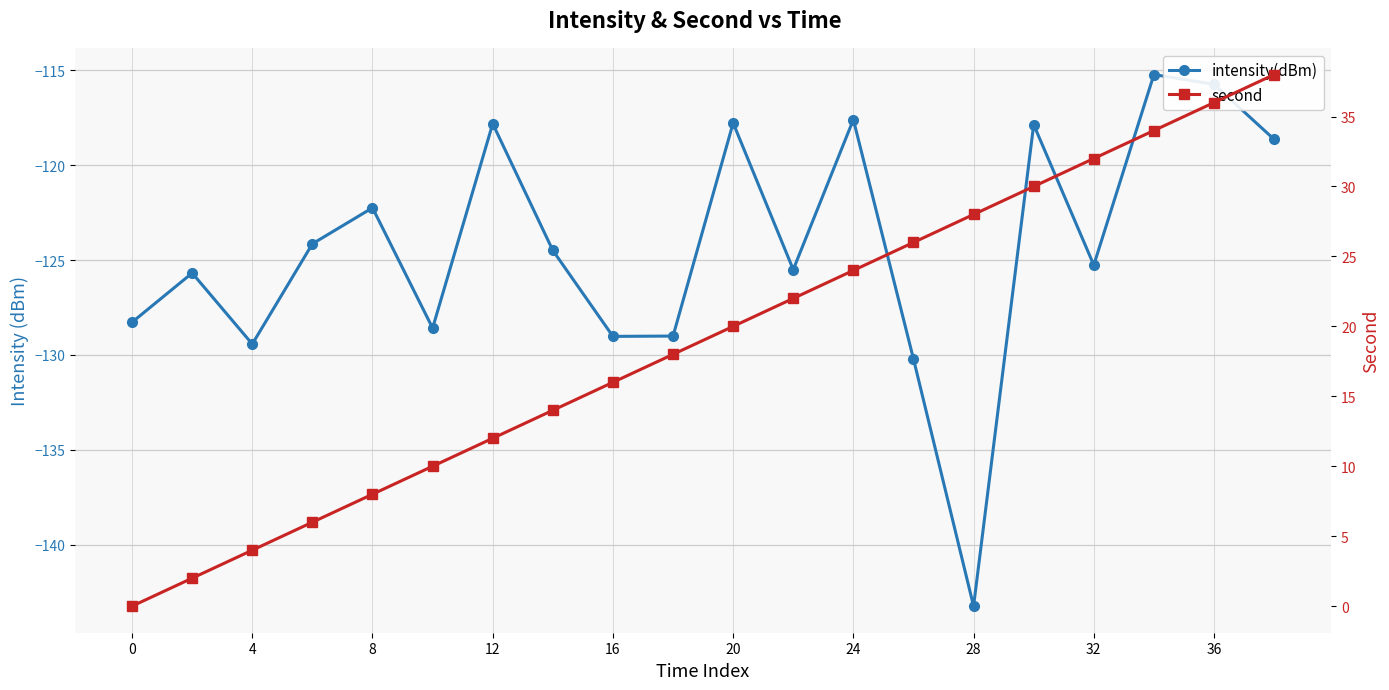

How many values in the intensity(dBm) series exceed -124?

8